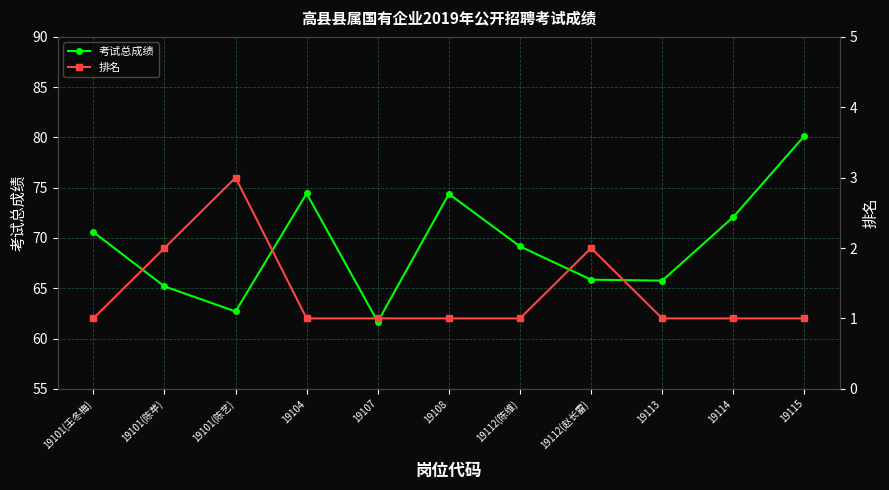

Which has a higher value, 19107 or 19101(陈苹)?

19101(陈苹)